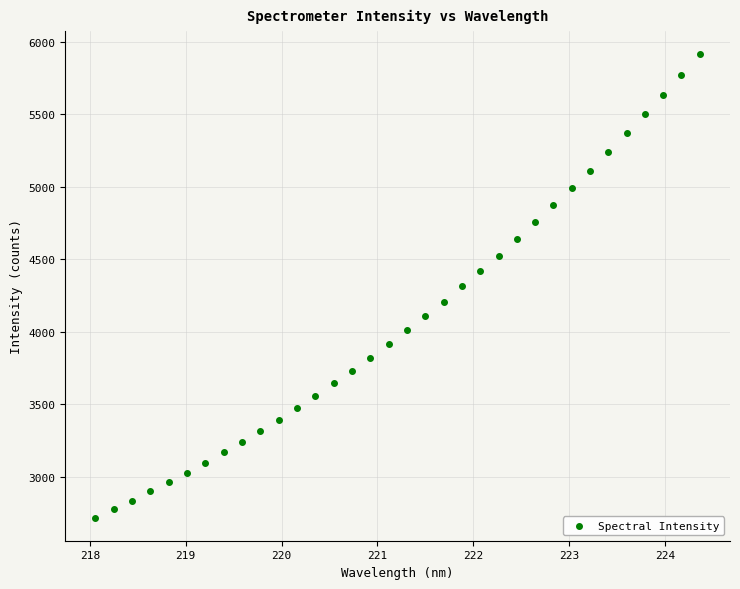

What is the range of Y values (max minus min)?

3193.5